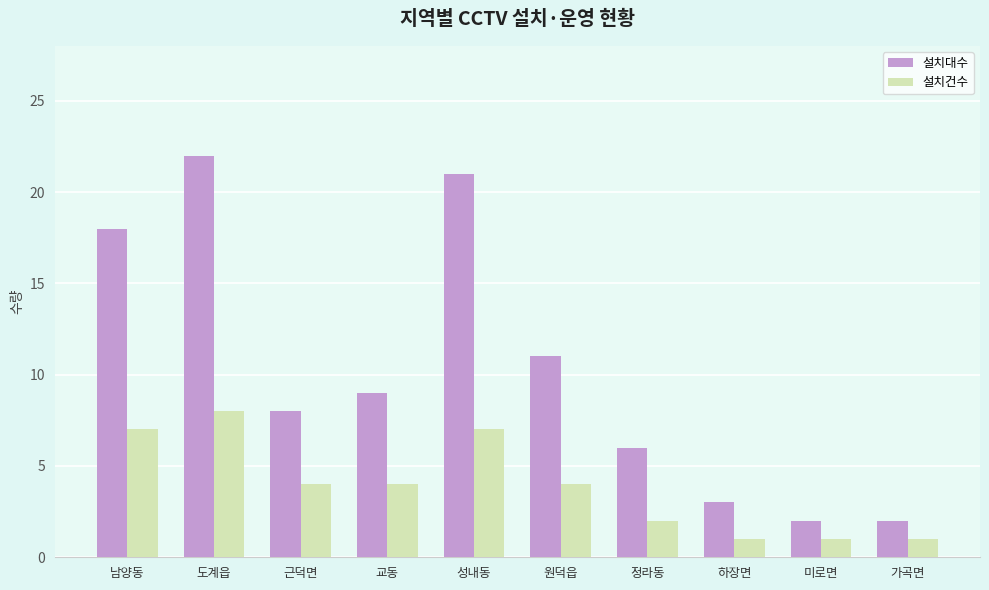

List the series in order of their overall mean, lowest first.

설치건수, 설치대수